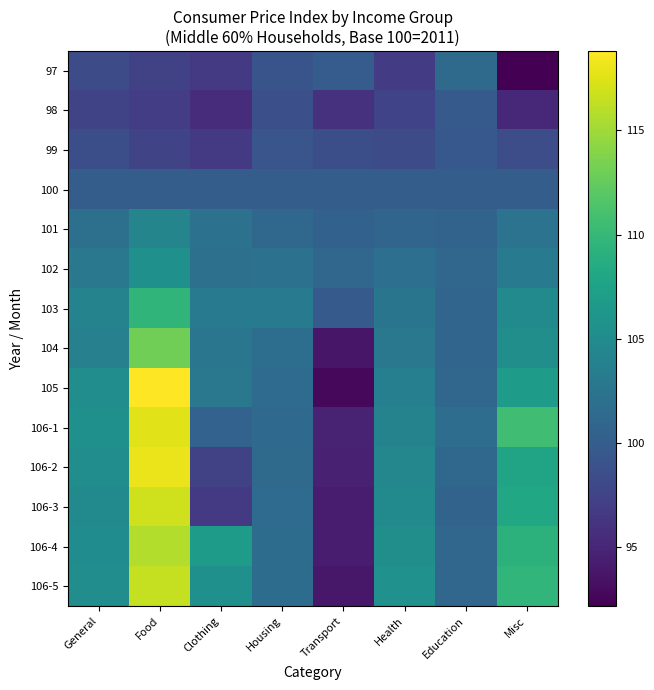

What is the total value across all series at Food?

1527.9